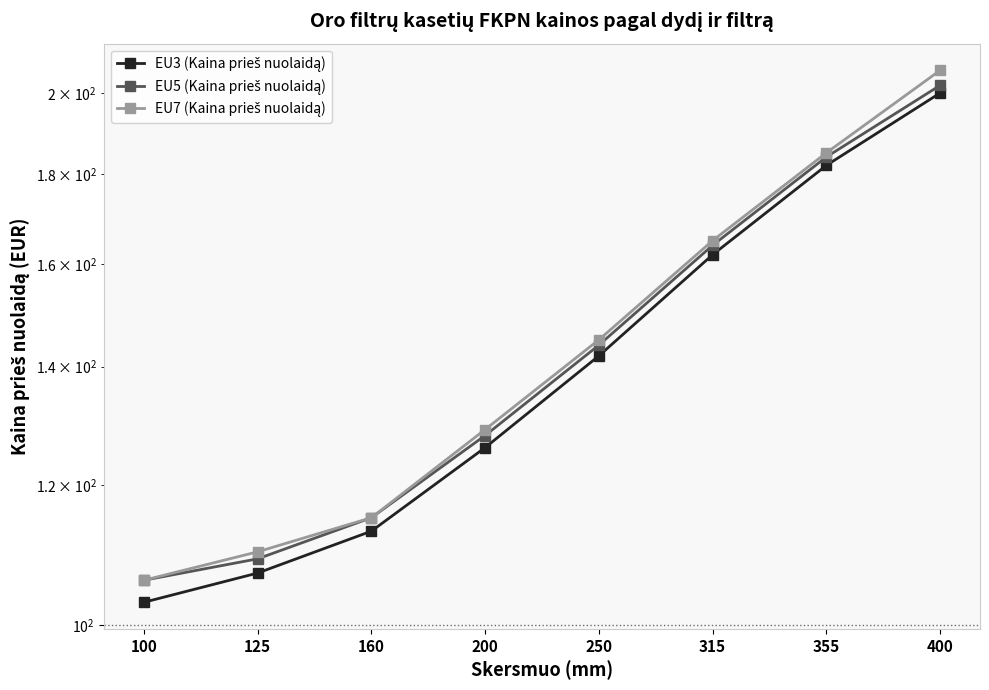

The value of EU5 (Kaina prieš nuolaidą) at 100 is 54. True or false?

False